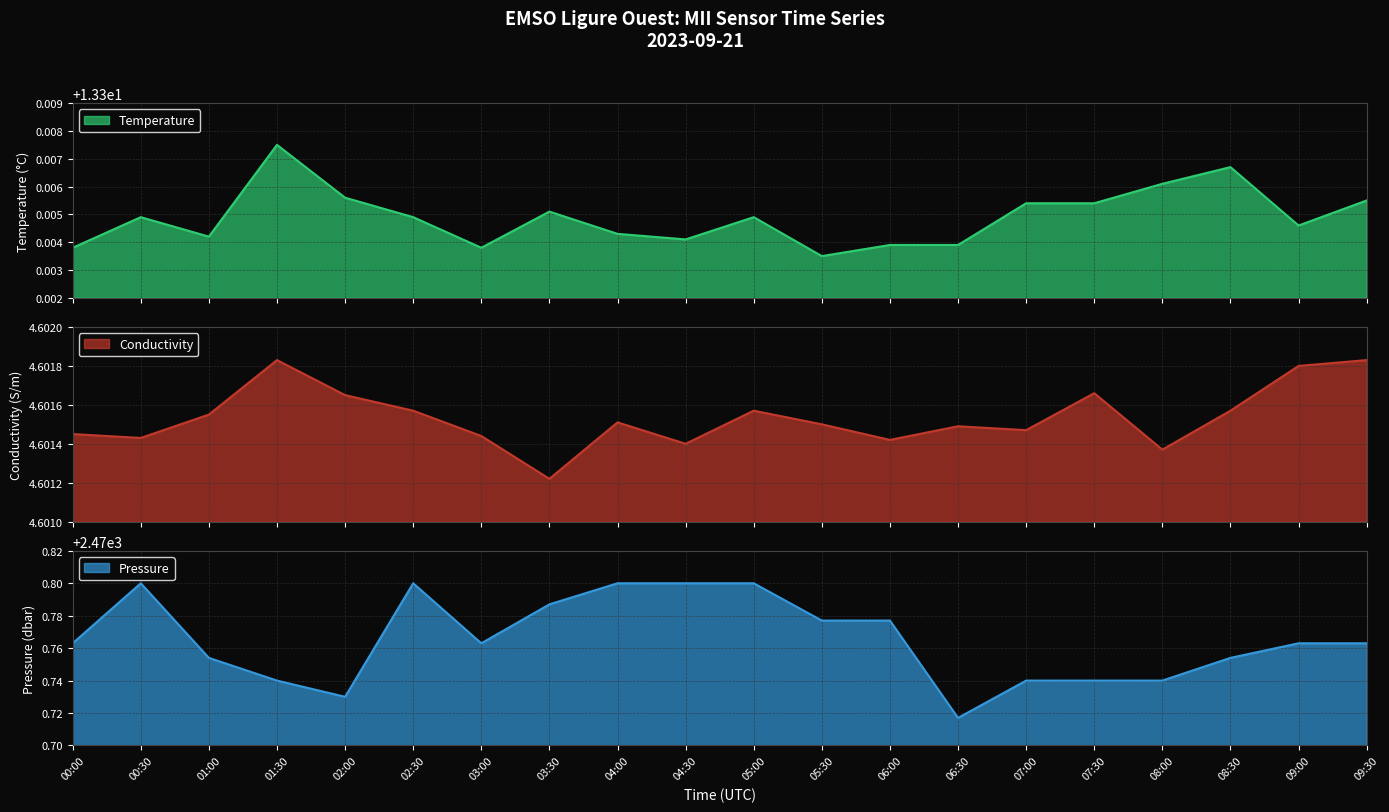

Which series changed the most between 01:00 and 09:30?

Pressure